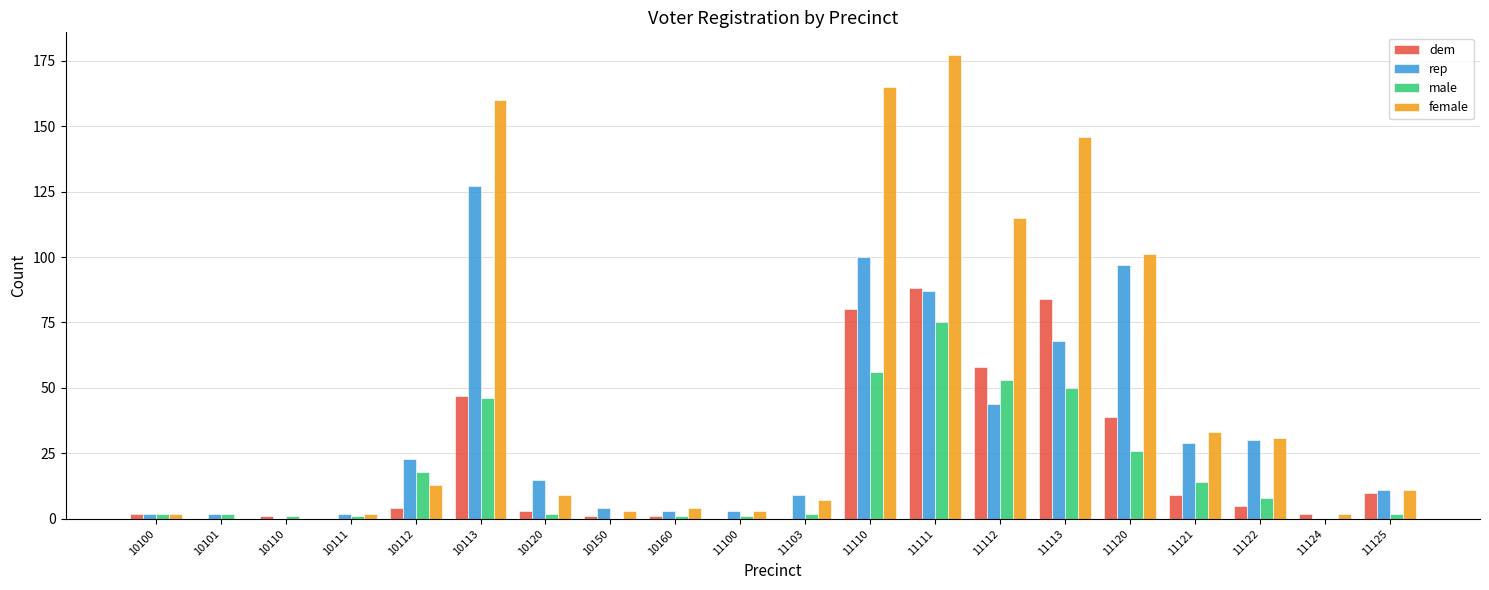

Are the bars grouped side by side (vs. stacked)?

Yes